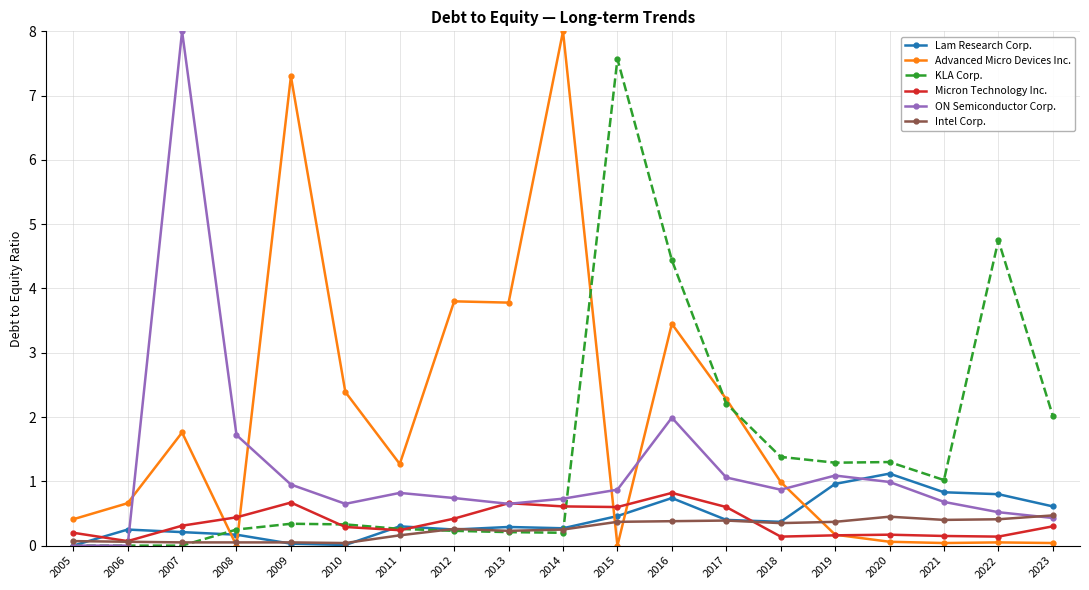

What is the difference between the maximum and second lowest values in the Lam Research Corp. series?

1.1